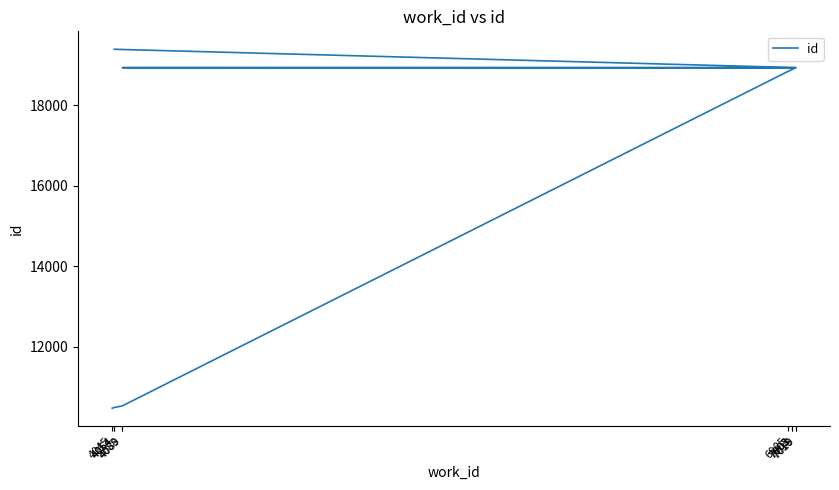

Which category has the lowest value across all series?

4045